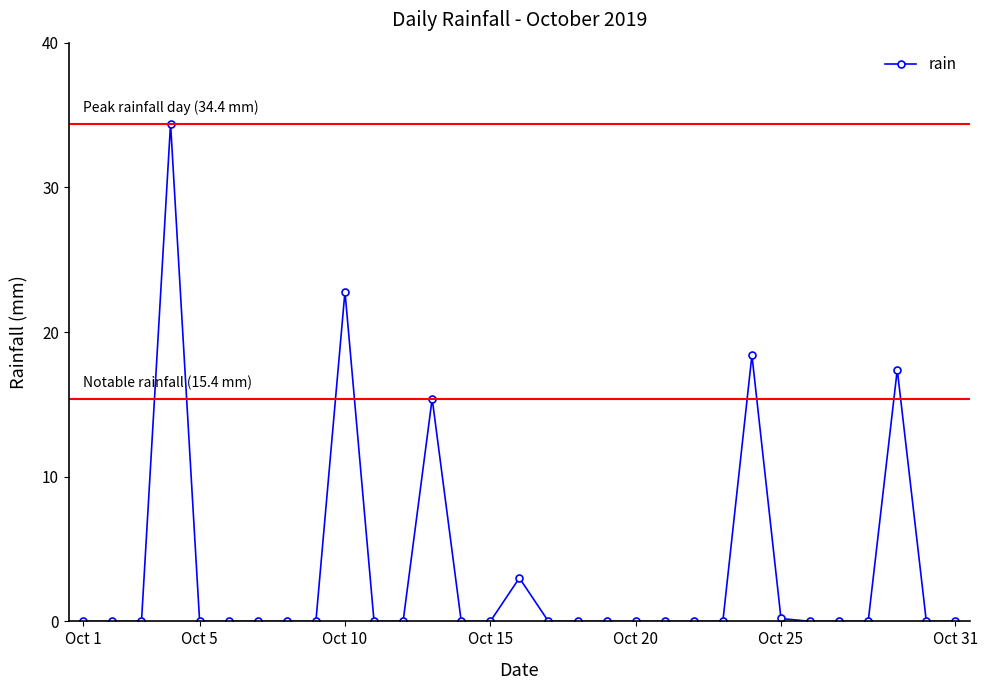

True or false: the data has more than 0 interior local peaks.

True